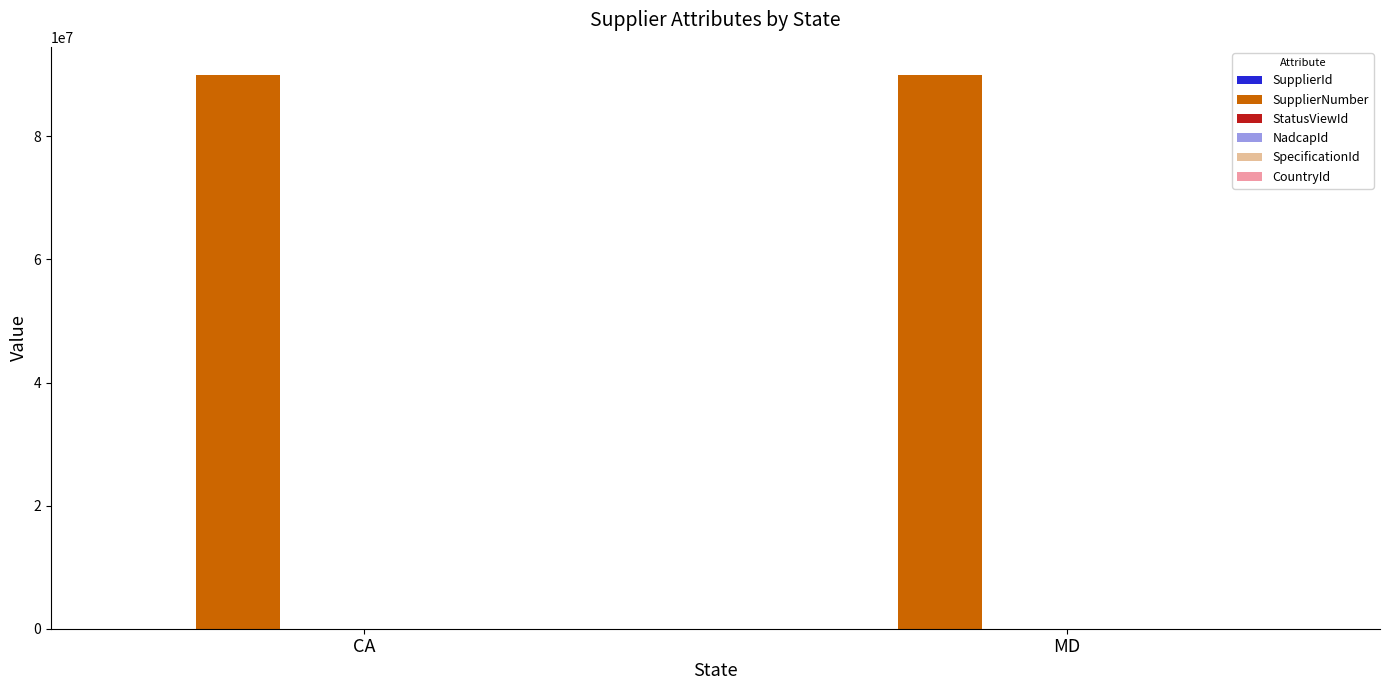

Are the bars horizontal?

No